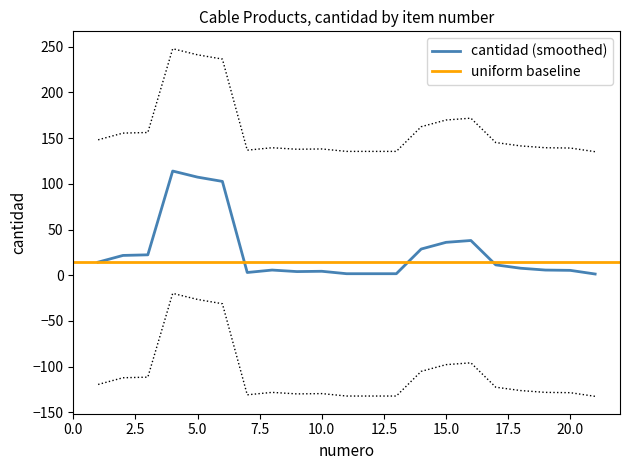

How many data points does each series have?

21